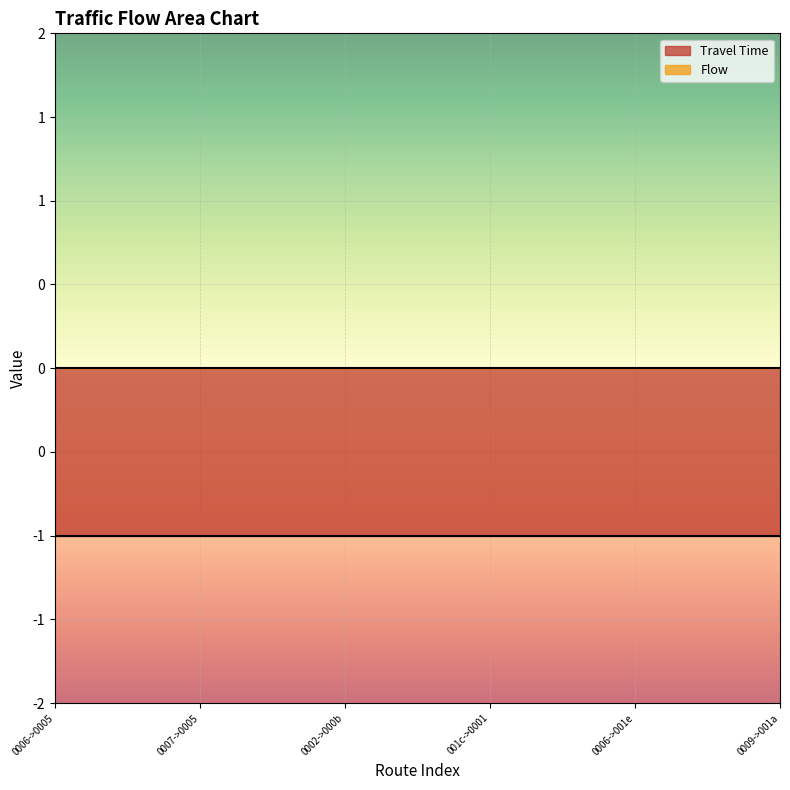

Reading left to right, what are all the values shown in this chart?

Travel Time: 0=-1	1=-1	2=-1	3=-1	4=-1	5=-1	6=-1	7=-1	8=-1	9=-1	10=-1	11=-1	12=-1	13=-1	14=-1	15=-1	16=-1	17=-1	18=-1	19=-1	20=-1	21=-1	22=-1	23=-1	24=-1	25=-1
Flow: 0=0	1=0	2=0	3=0	4=0	5=0	6=0	7=0	8=0	9=0	10=0	11=0	12=0	13=0	14=0	15=0	16=0	17=0	18=0	19=0	20=0	21=0	22=0	23=0	24=0	25=0